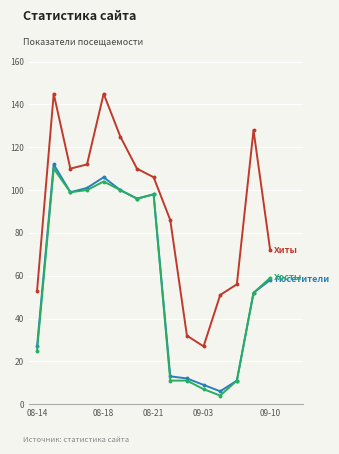

What is the maximum value shown in the chart?

145